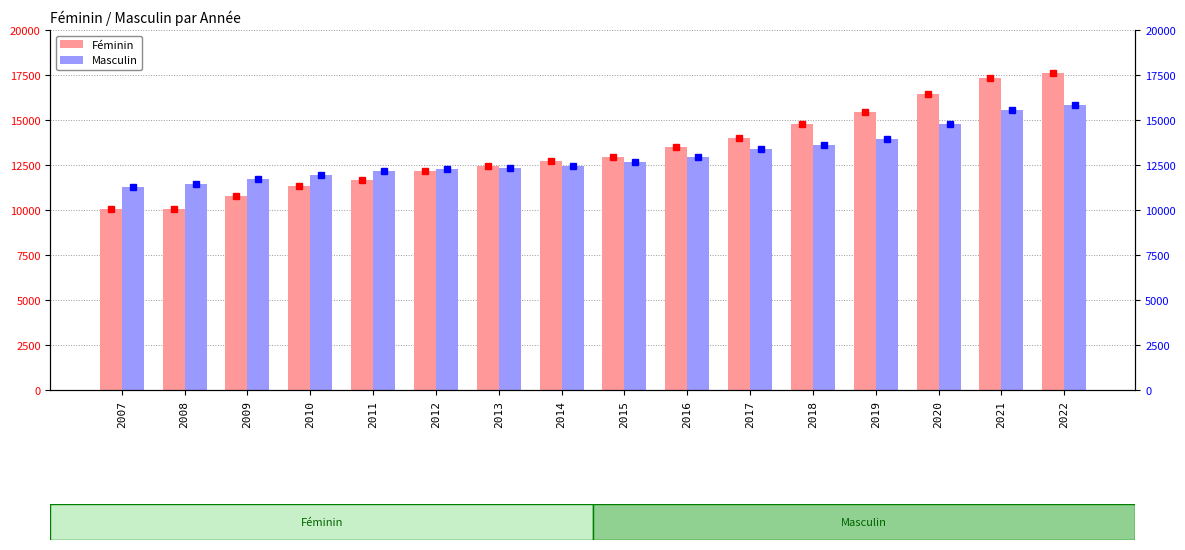

Which has a higher value, 2009 or 2007?

2009